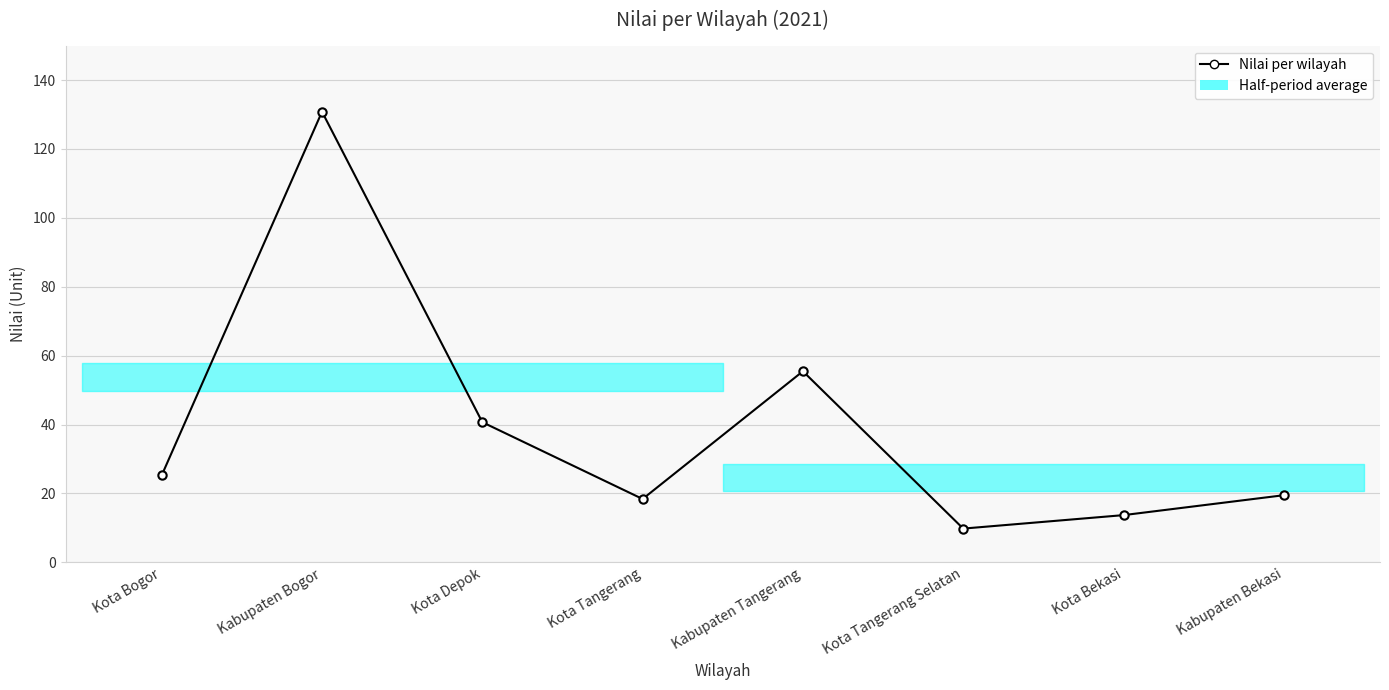

At which category does the data reach its first local valley?

Kota Tangerang